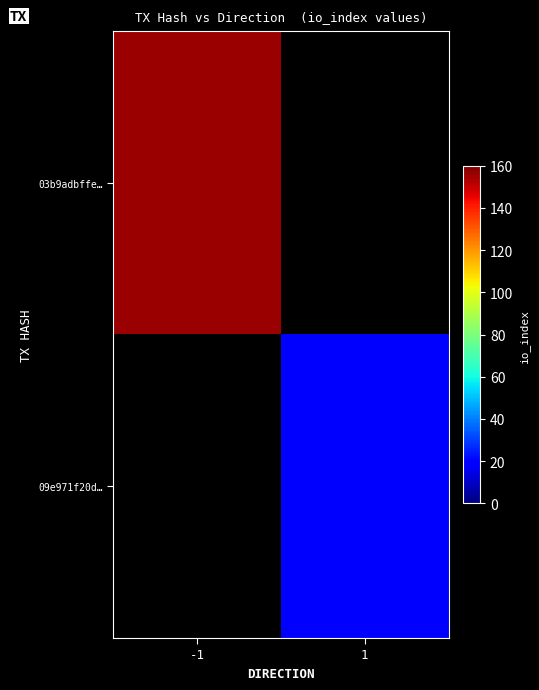

How many series are shown in this chart?

2